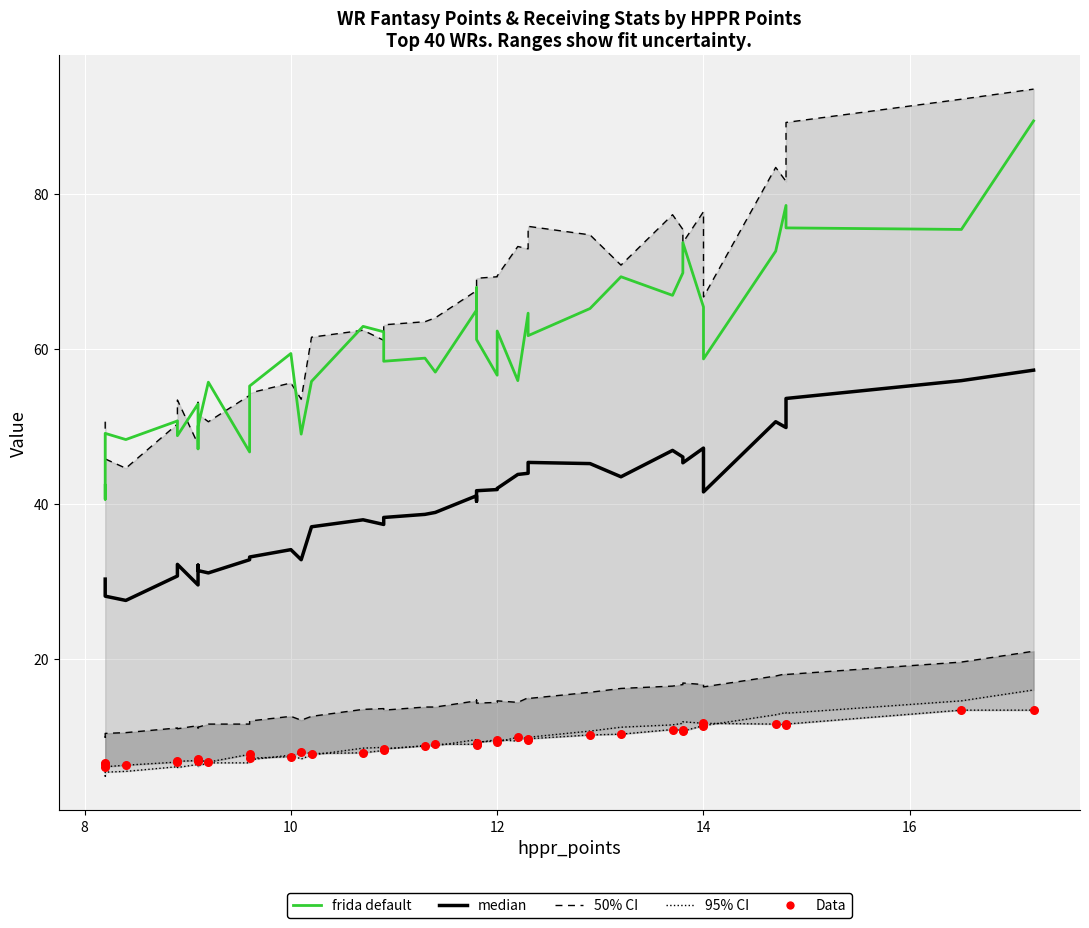

Which series has the largest total across all categories?

frida default